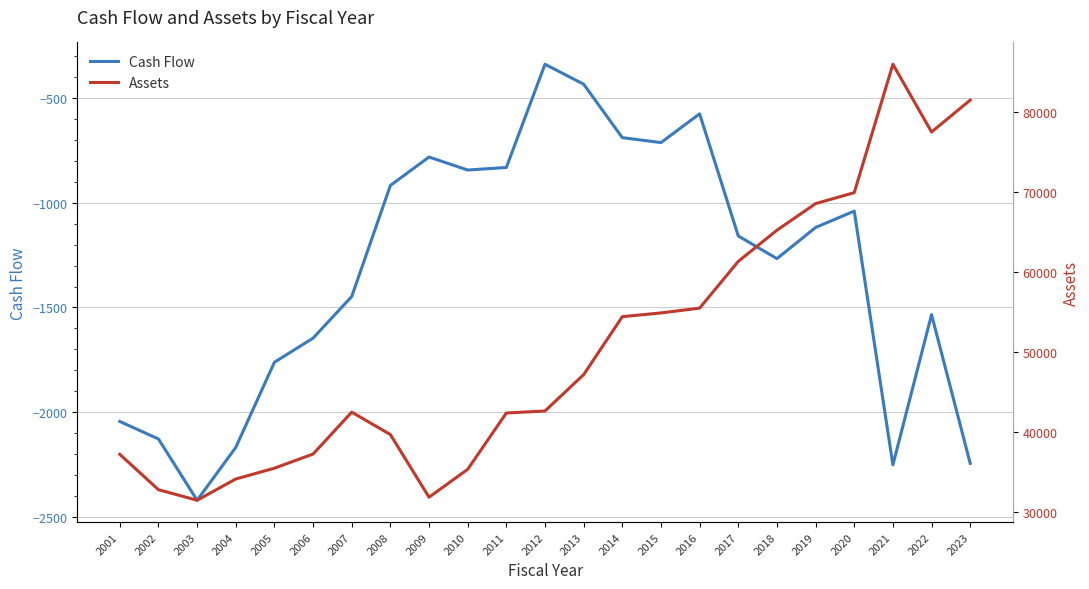

Where is Cash Flow nearest to the value -1379?

2007